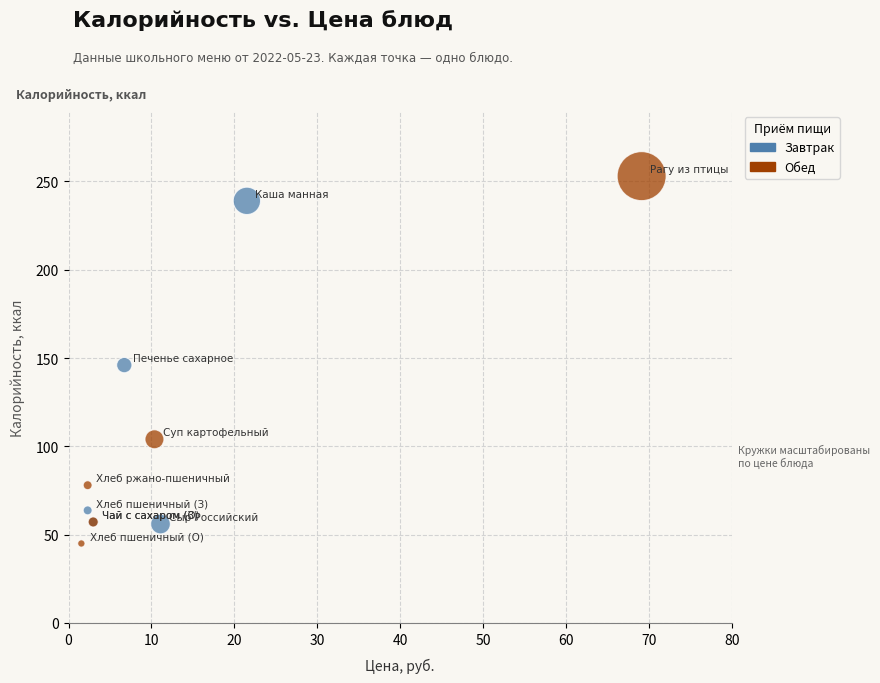

Which series contains the highest Y value?

Обед